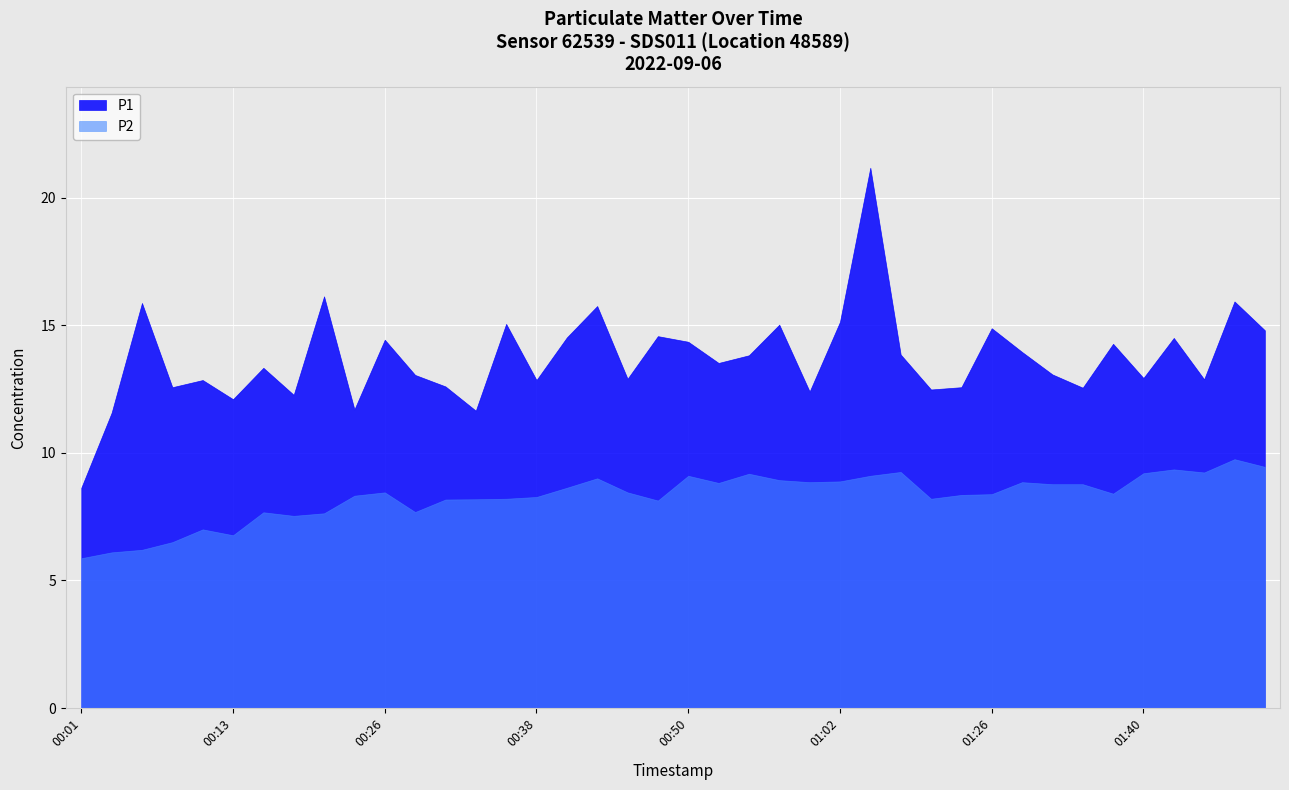

List the labels in order of P1 value, smallest first.

00:01, 00:04, 00:33, 00:23, 00:13, 00:18, 01:00, 01:15, 01:35, 00:09, 01:23, 00:31, 00:11, 00:38, 01:45, 00:45, 01:40, 00:28, 01:32, 00:16, 00:52, 00:55, 01:07, 01:30, 01:38, 00:50, 00:26, 01:43, 00:40, 00:48, 01:51, 01:26, 00:57, 00:35, 01:02, 00:43, 00:06, 01:48, 00:21, 01:05